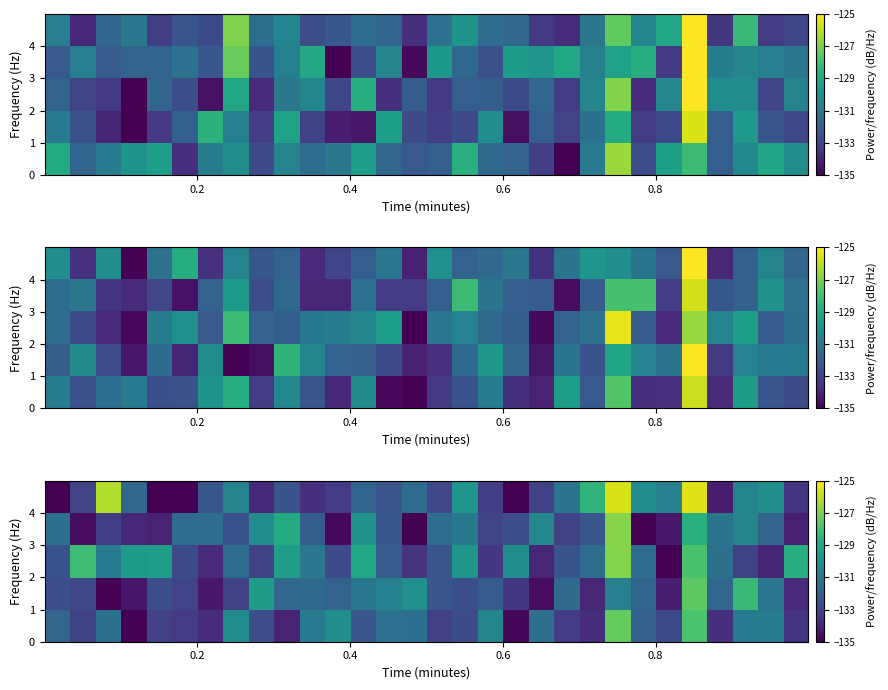

What is the total value across all series at 5?

-666.1